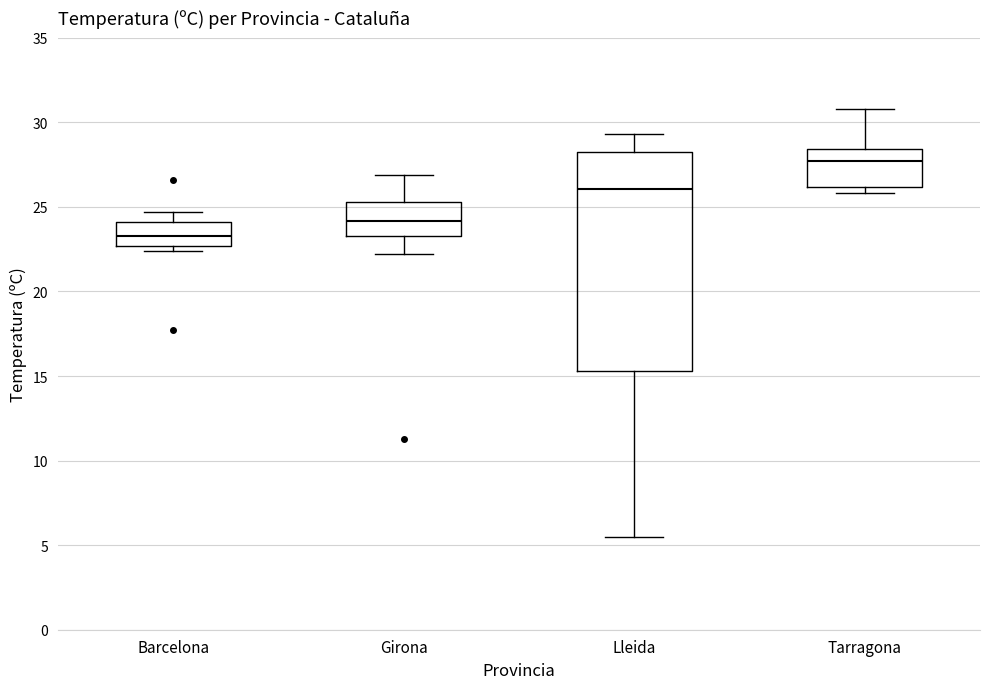

Where does the median line of the box for Lleida sit on the y-axis? The values are not printed on the chart, so give them approximately, as read against the axis.

26.0